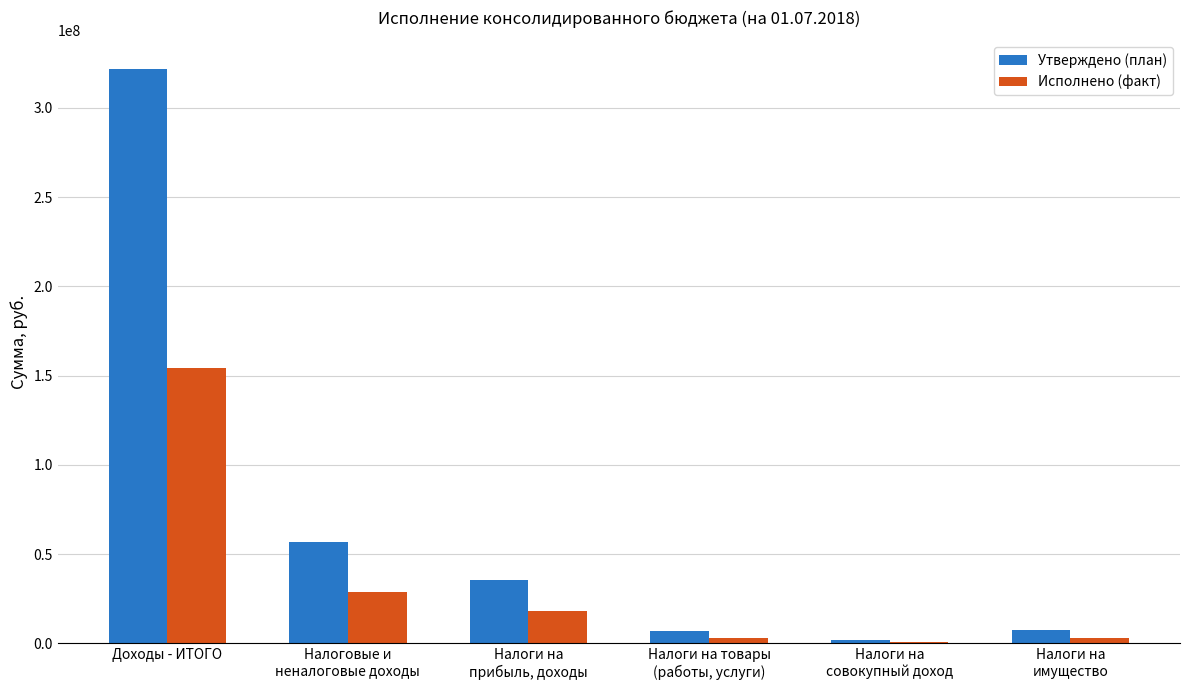

What is the greatest value displayed?

321628093.9